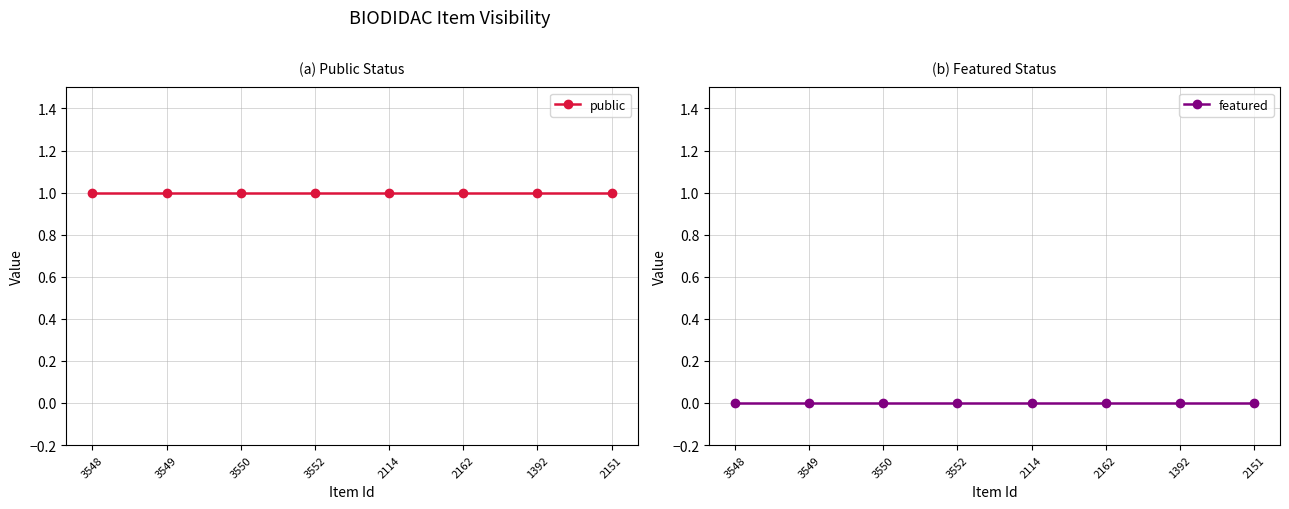

Reading left to right, transcribe all the data shown in this chart.

public: 1	1	1	1	1	1	1	1
featured: 0	0	0	0	0	0	0	0